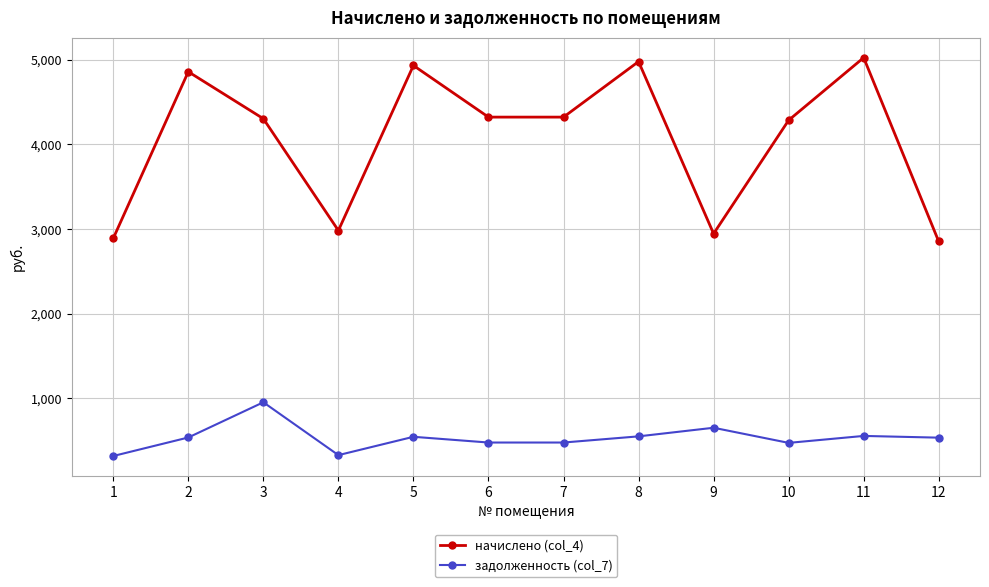

What is the sum of the начислено (col_4) values at 12 and 11?

7876.5